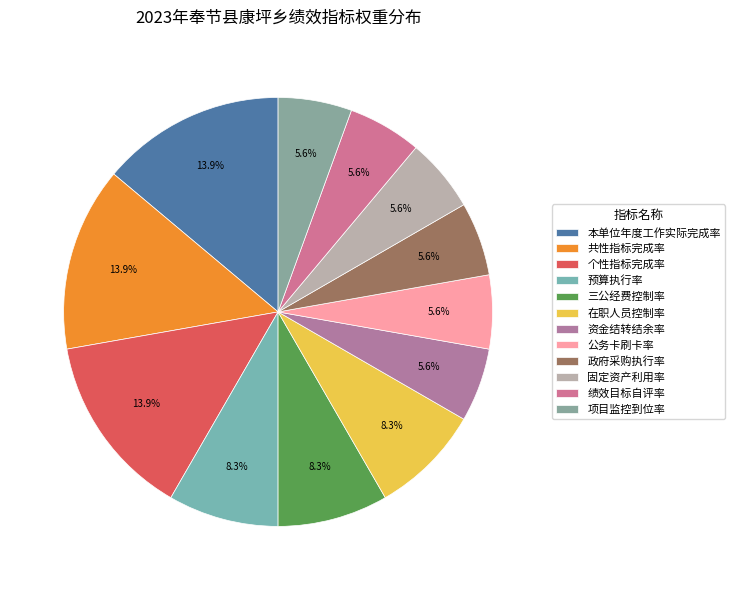

Rank the categories by value from highest to lowest.

本单位年度工作实际完成率, 共性指标完成率, 个性指标完成率, 预算执行率, 三公经费控制率, 在职人员控制率, 资金结转结余率, 公务卡刷卡率, 政府采购执行率, 固定资产利用率, 绩效目标自评率, 项目监控到位率